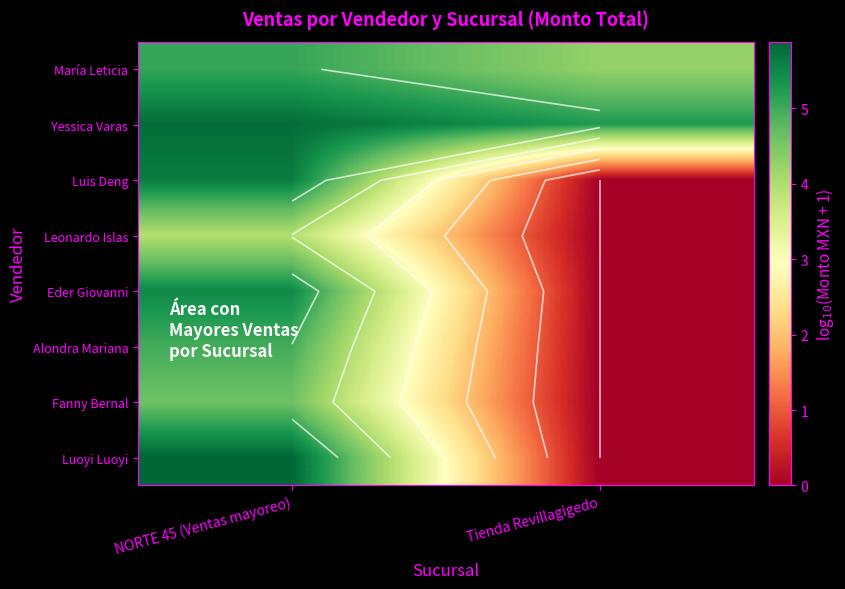

At Tienda Revillagigedo, list the series in order from largest to smallest.

Yessica Varas, María Leticia, Luis Deng, Leonardo Islas, Eder Giovanni, Alondra Mariana, Fanny Bernal, Luoyi Luoyi